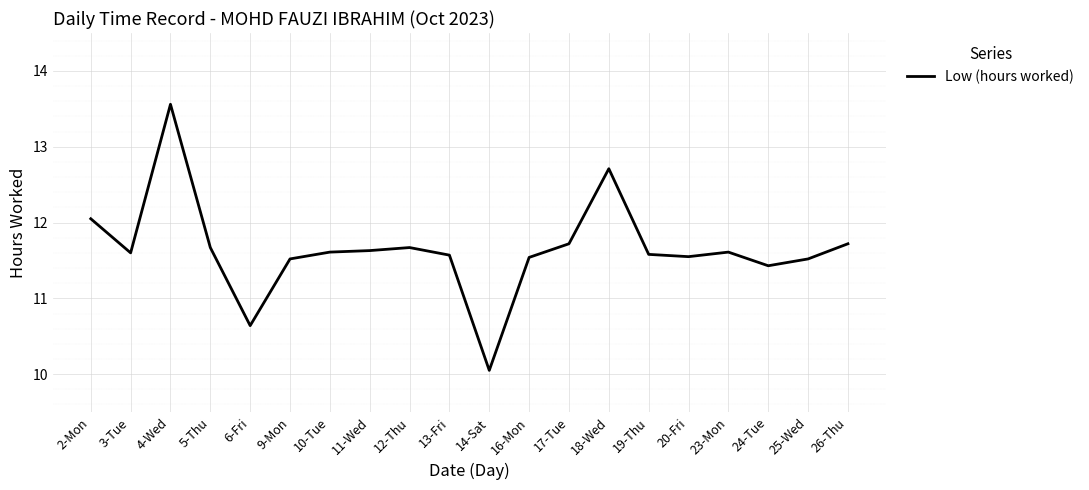

Is it true that the value at 3-Tue is 17.6?

False